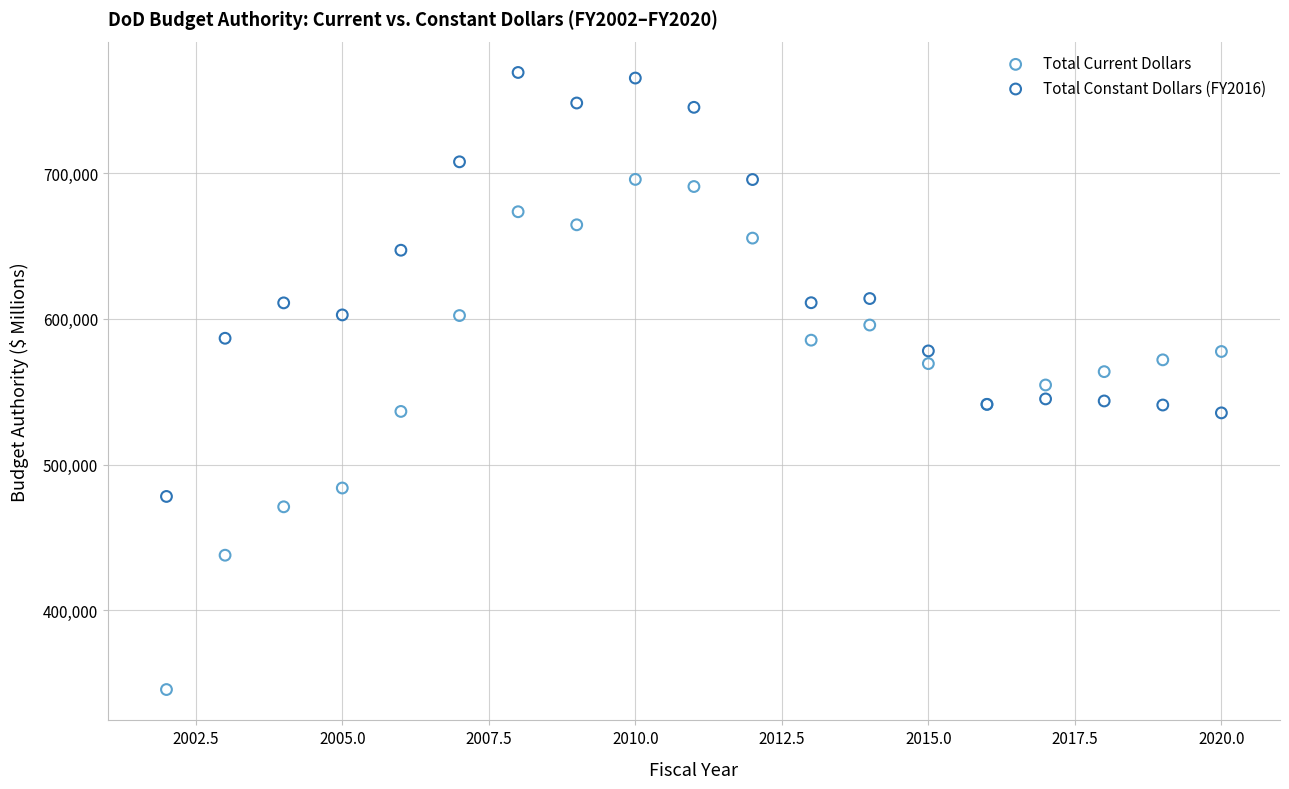

What are all the series names shown in the legend?

Total Current Dollars, Total Constant Dollars (FY2016)